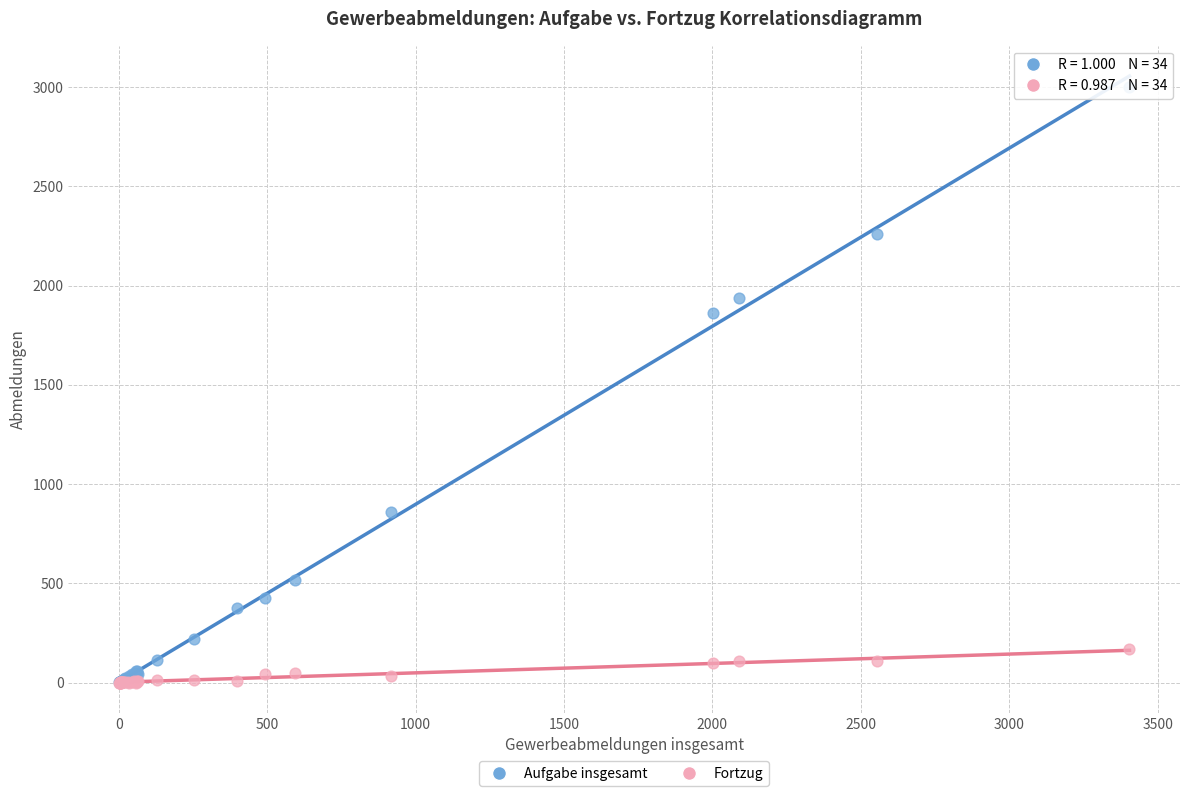

In the Aufgabe insgesamt series, what Y value is closest to 1500?

1862